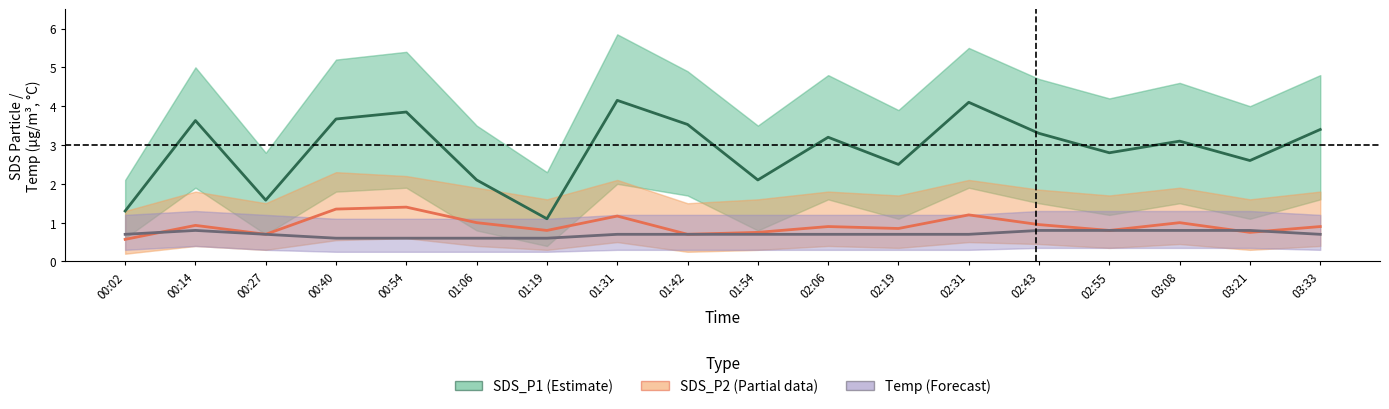

What is the difference between the second highest and minimum values in the SDS_P1 (Estimate) series?

3.0